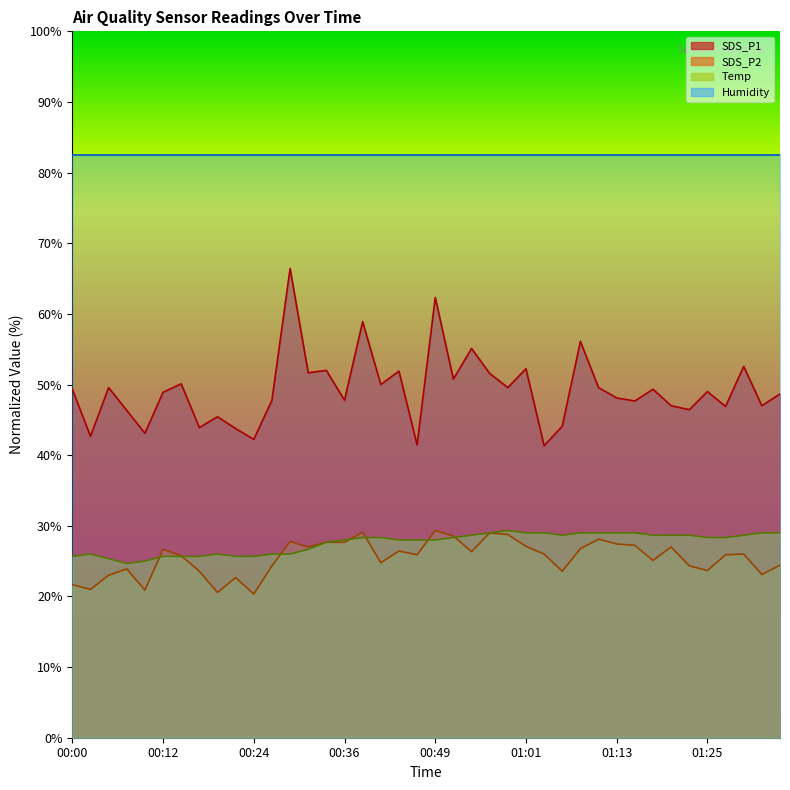

What is the greatest value displayed?

82.5